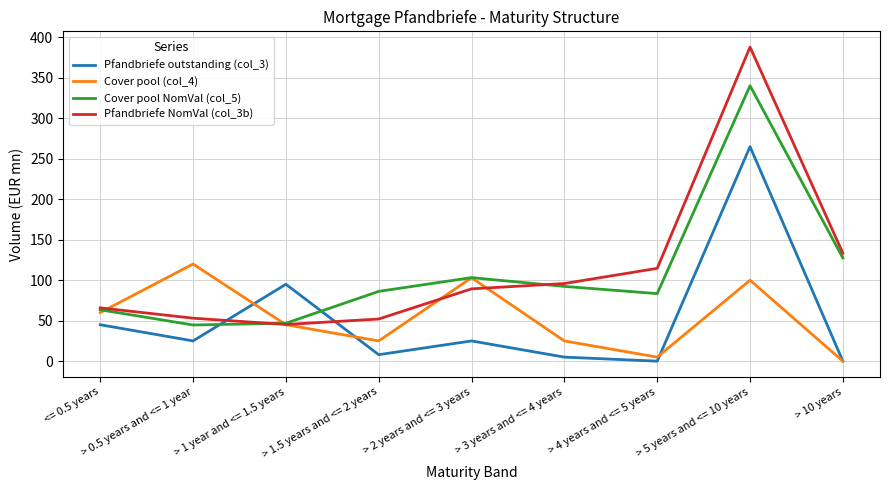

True or false: Cover pool NomVal (col_5) and Pfandbriefe NomVal (col_3b) cross at least once.

True